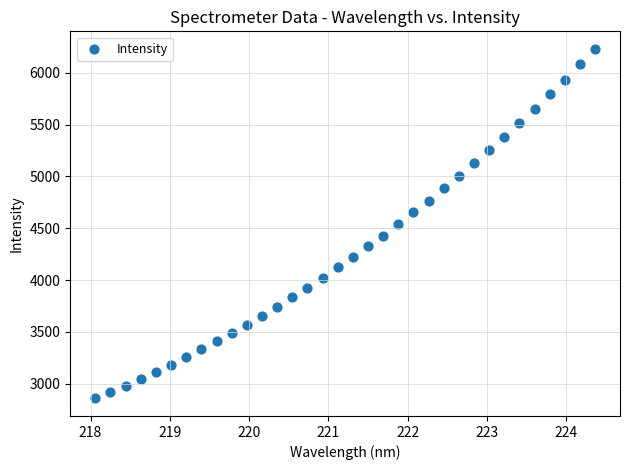

What is the range of Y values (max minus min)?

3375.2